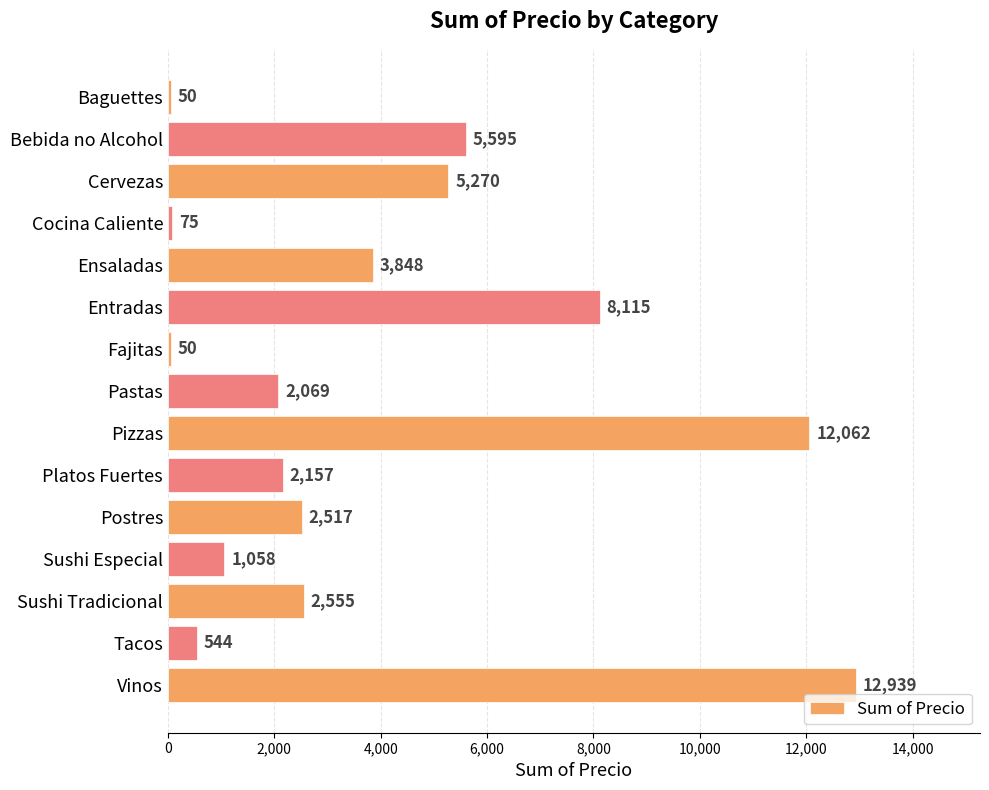

Does the chart contain stacked bars?

No